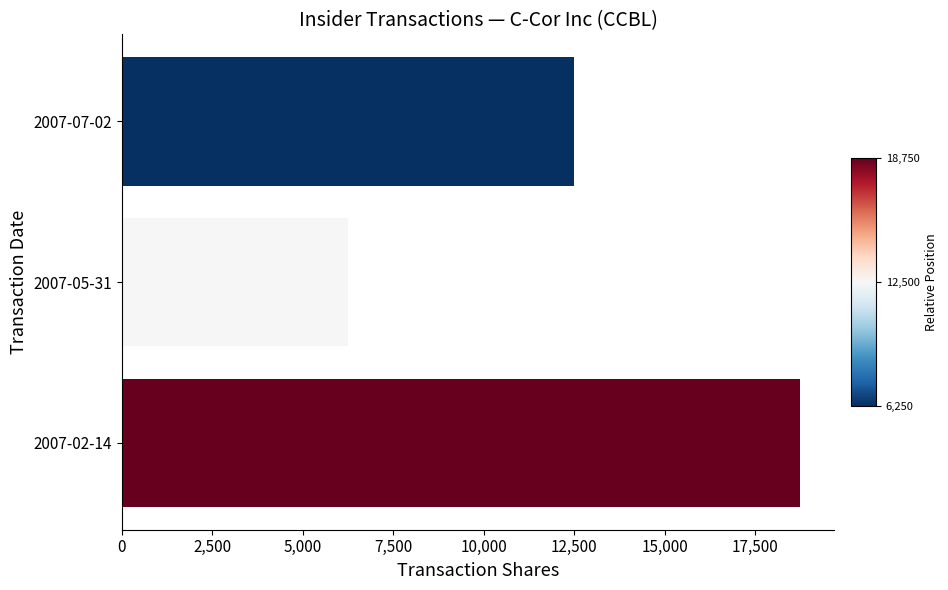

What is the label of the 2nd bar from the bottom?

2007-05-31